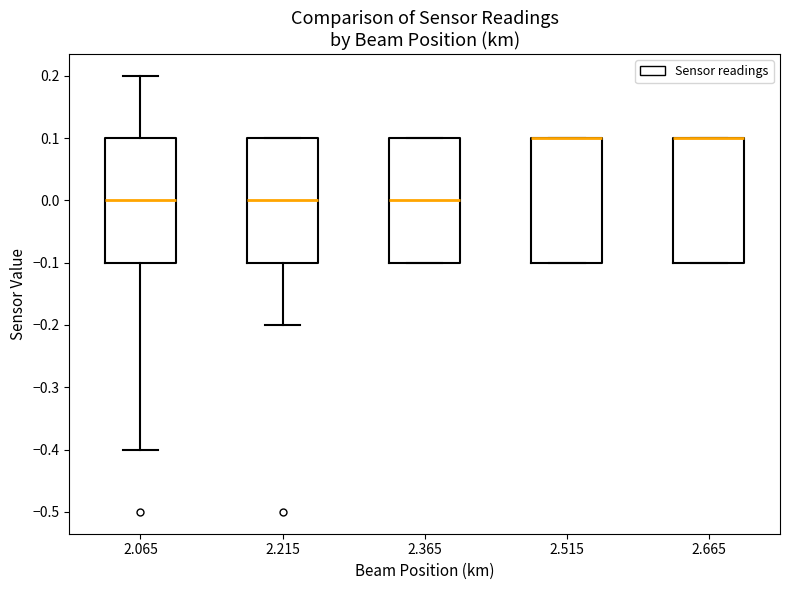

Reading left to right, read every box against the y-axis: the position of its median line, the range the box covers, and the ends of its whiskers. The values are not printed on the chart, so give them approximately, as read against the axis.

2.065: median 0.0, box -0.1 to 0.1, whiskers -0.4 to 0.2
2.215: median 0.0, box -0.1 to 0.1, whiskers -0.2 to 0.1
2.365: median 0.0, box -0.1 to 0.1, whiskers -0.1 to 0.1
2.515: median 0.1 (drawn on the box's upper edge), box -0.1 to 0.1, whiskers -0.1 to 0.1
2.665: median 0.1 (drawn on the box's upper edge), box -0.1 to 0.1, whiskers -0.1 to 0.1